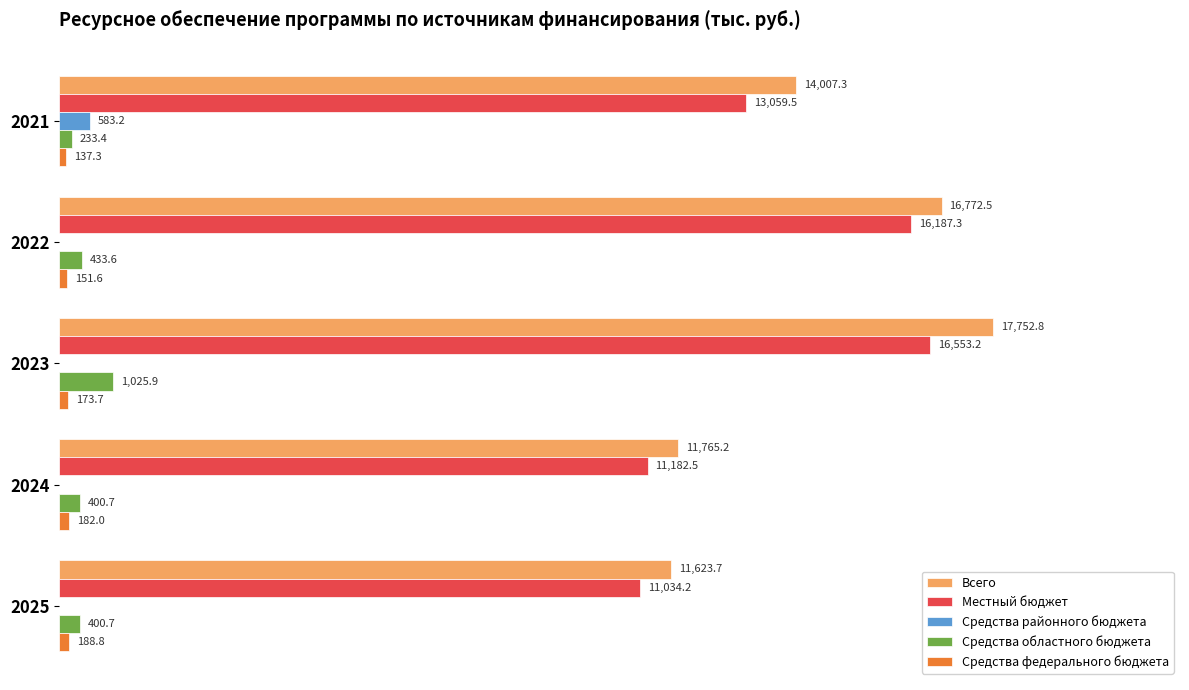

Is the value of Средства областного бюджета at 2021 greater than the value of Средства районного бюджета at 2025?

Yes